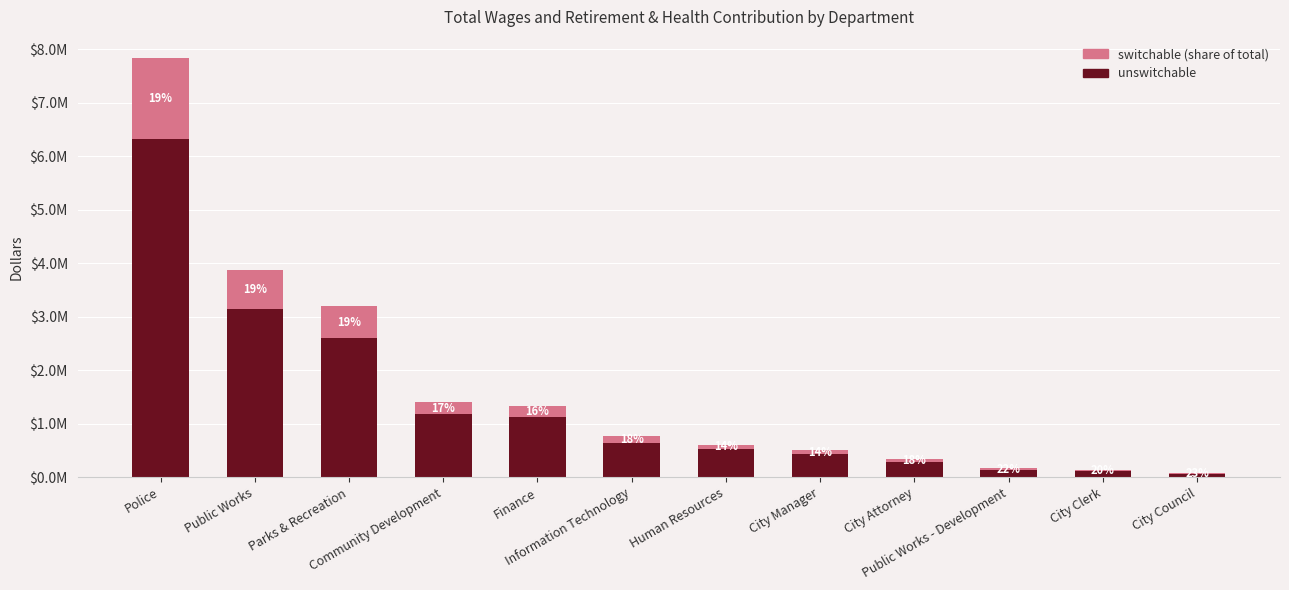

What is the difference between the switchable (share of total) values at City Attorney and Public Works?

671706